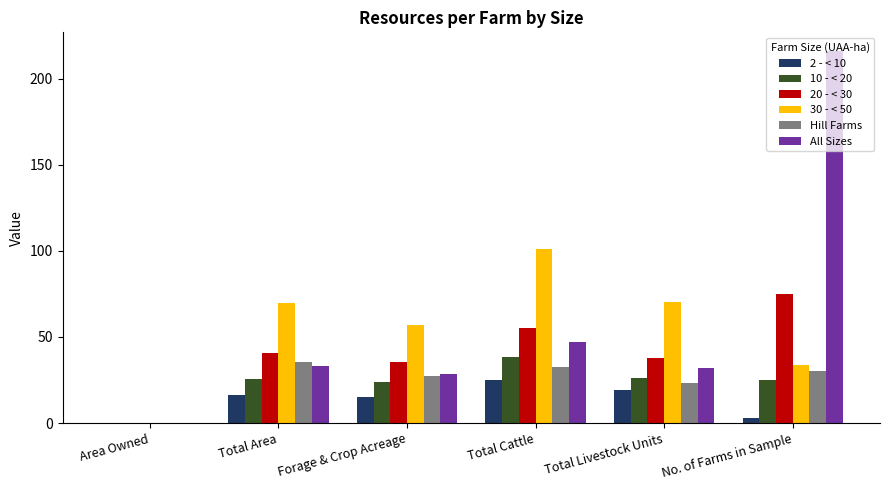

What is the maximum value for 30 - < 50?

101.3